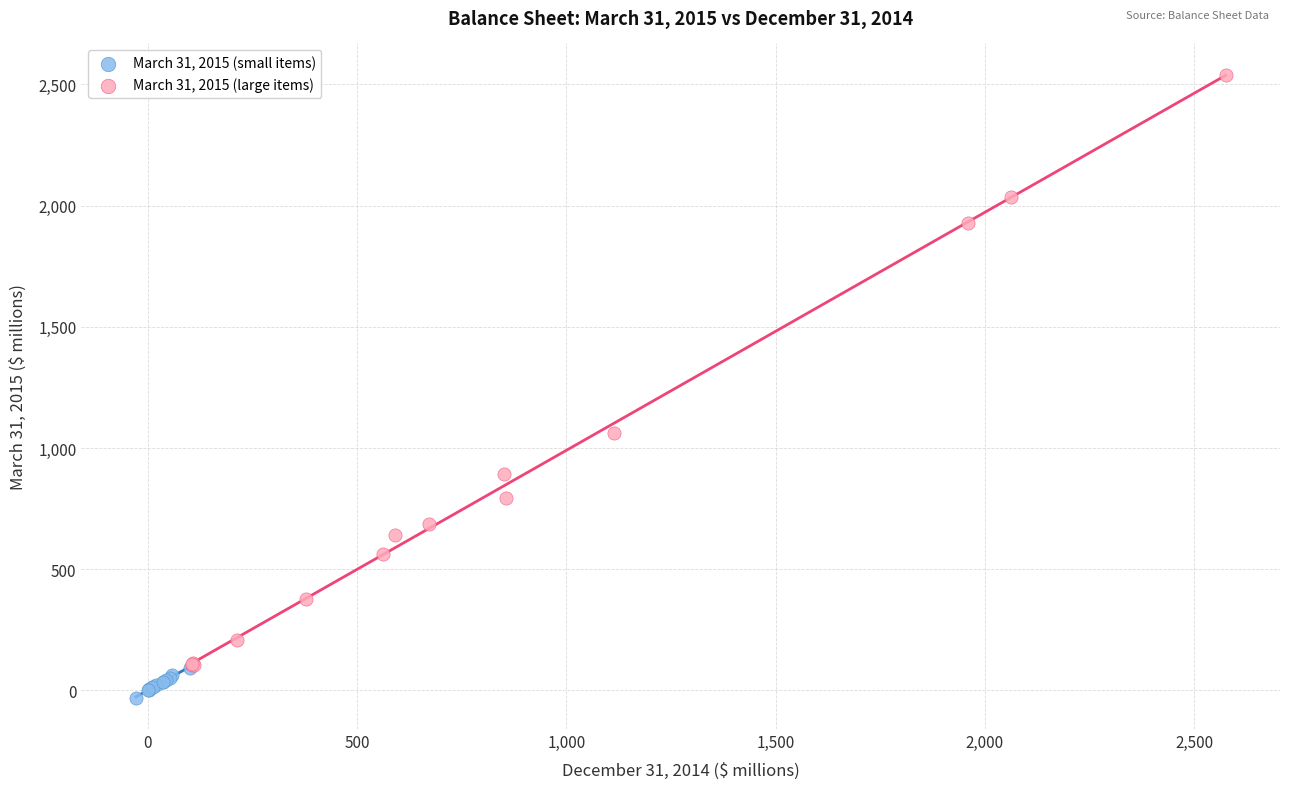

Which series contains the highest Y value?

March 31, 2015 (large items)